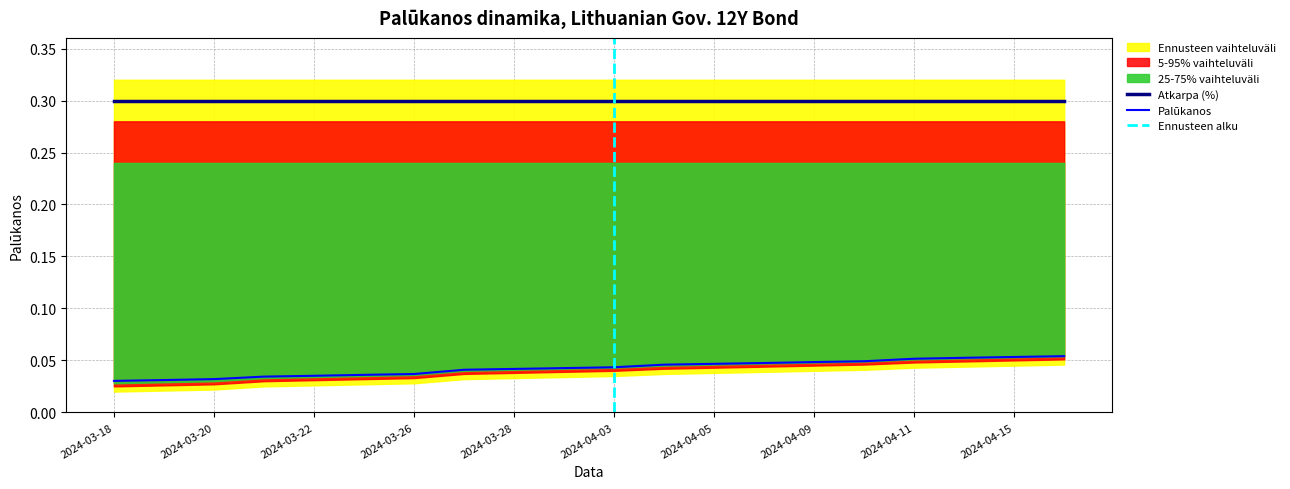

Where is the data nearest to the value 0?

2024-03-18